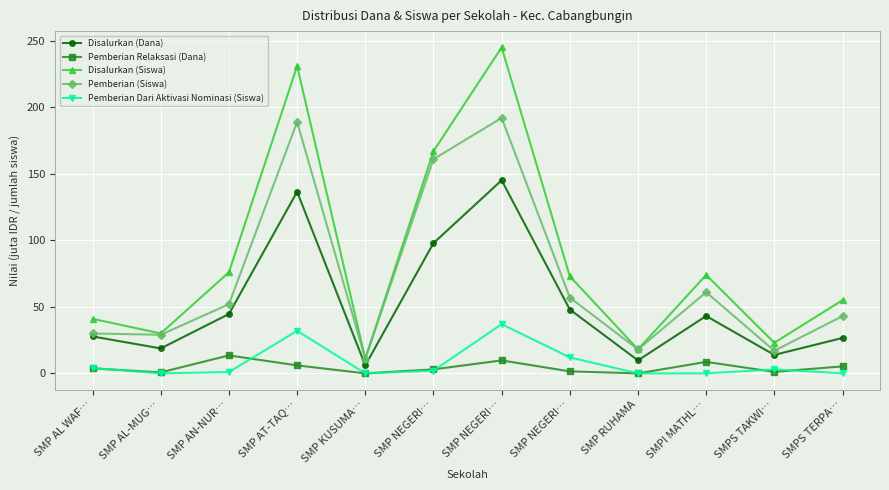

The Pemberian (Siswa) series shows 19.7 at SMP KUSUMA…. True or false?

False